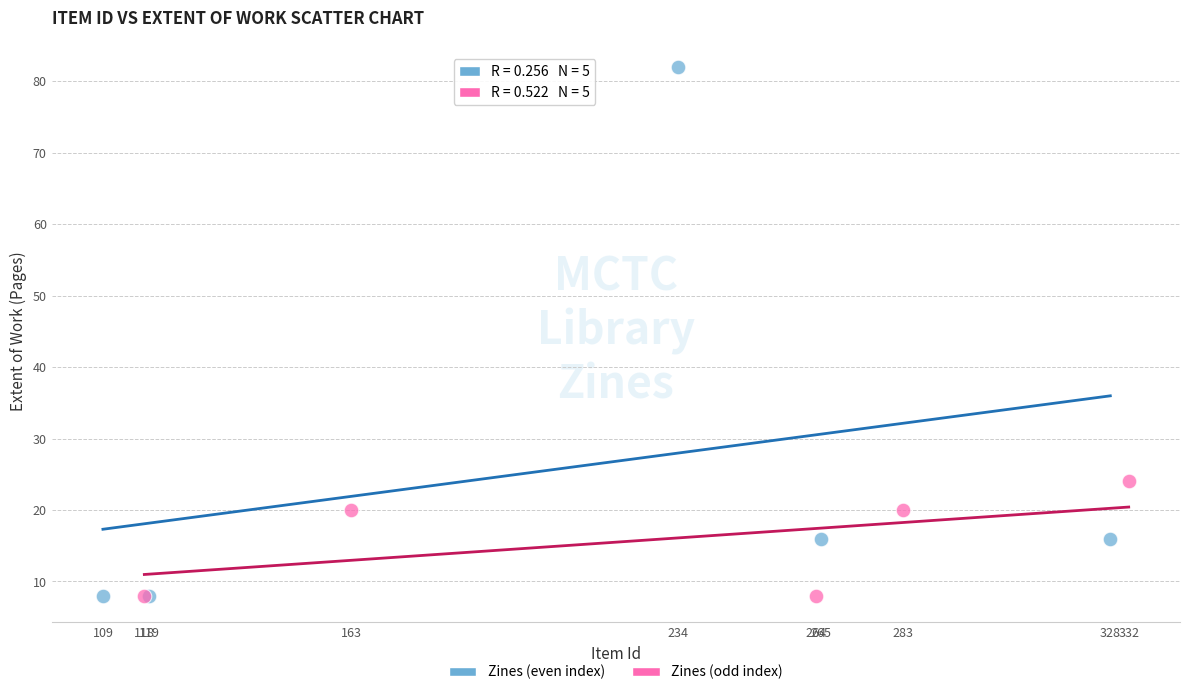

Which series has the largest Y range (max minus min)?

Zines (even index)